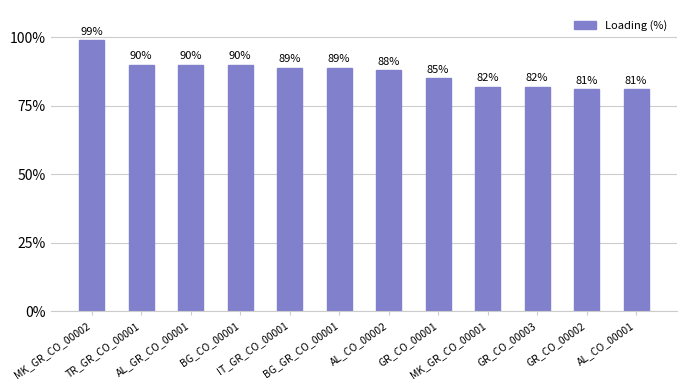

What value does the data have at BG_GR_CO_00001, to the nearest 5?

90